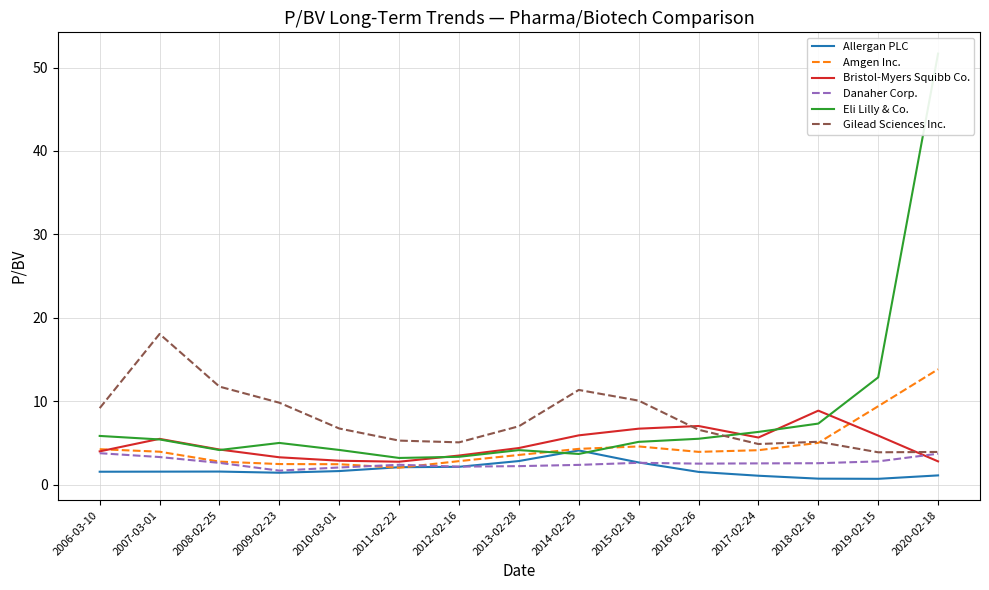

After their last crossing, which series has the higher values: Bristol-Myers Squibb Co. or Gilead Sciences Inc.?

Gilead Sciences Inc.